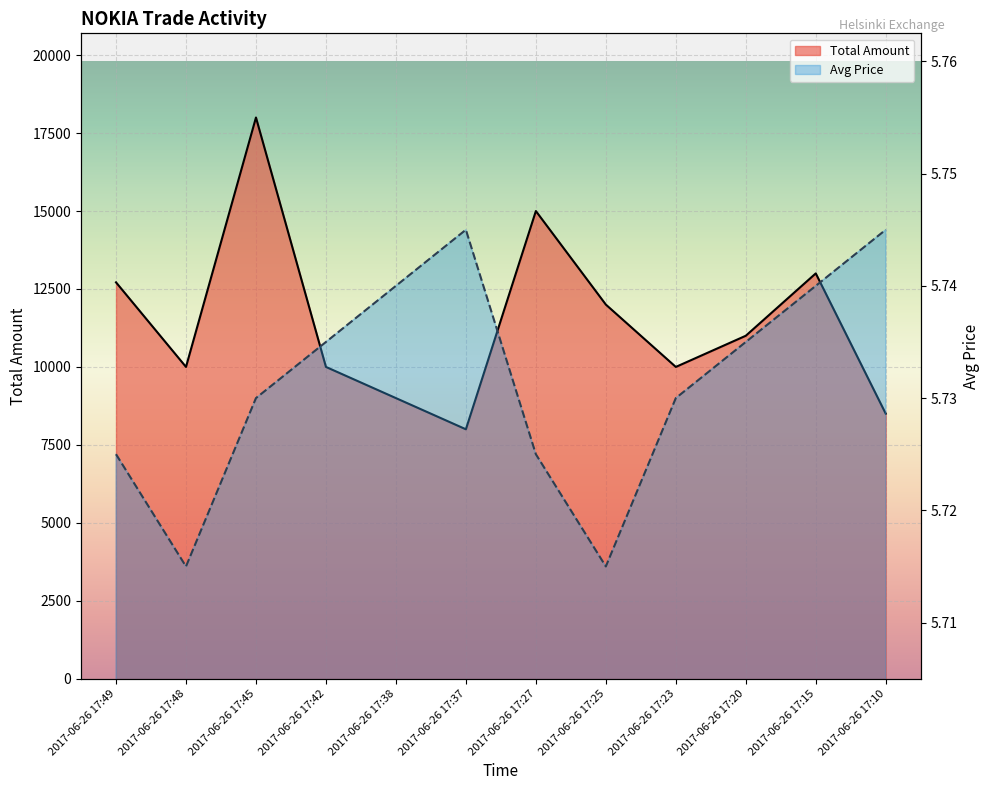

Reading right to left, extract all data points from this chart.

Total Amount: 2017-06-26 17:10=8500.0	2017-06-26 17:15=13000.0	2017-06-26 17:20=11000.0	2017-06-26 17:23=10000.0	2017-06-26 17:25=12000.0	2017-06-26 17:27=15000.0	2017-06-26 17:37=8000.0	2017-06-26 17:38=9000.0	2017-06-26 17:42=10000.0	2017-06-26 17:45=18000.0	2017-06-26 17:48=10000.0	2017-06-26 17:49=12713.0
Avg Price: 2017-06-26 17:10=5.7	2017-06-26 17:15=5.7	2017-06-26 17:20=5.7	2017-06-26 17:23=5.7	2017-06-26 17:25=5.7	2017-06-26 17:27=5.7	2017-06-26 17:37=5.7	2017-06-26 17:38=5.7	2017-06-26 17:42=5.7	2017-06-26 17:45=5.7	2017-06-26 17:48=5.7	2017-06-26 17:49=5.7